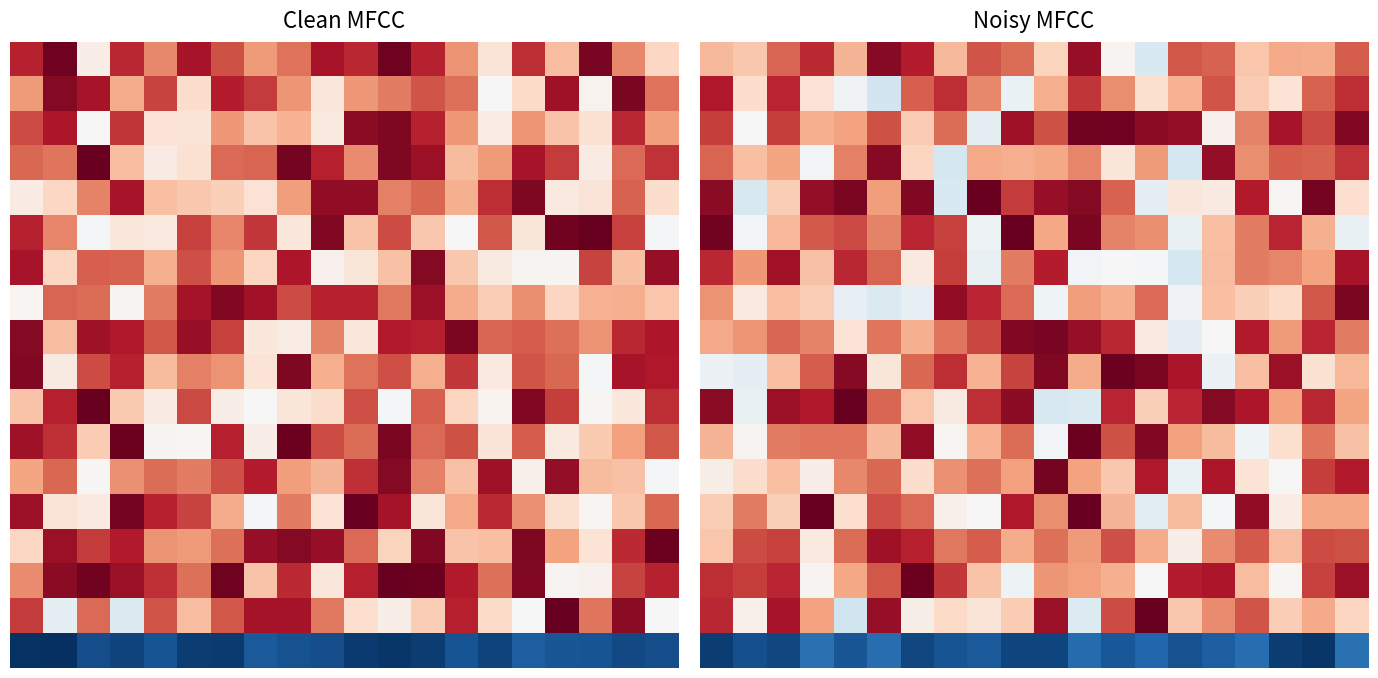

Which has a higher value, 13 or 18?

18